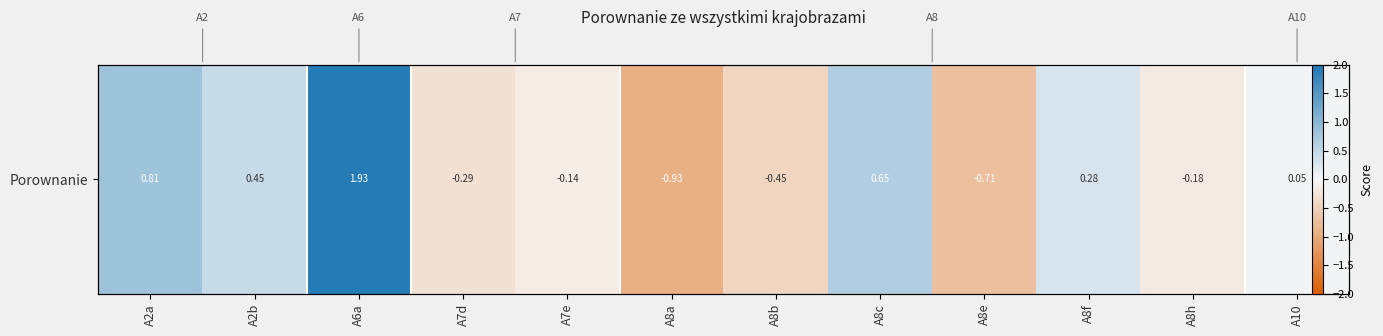

Rank the categories by value from highest to lowest.

A6a, A2a, A8c, A2b, A8f, A10, A7e, A8h, A7d, A8b, A8e, A8a